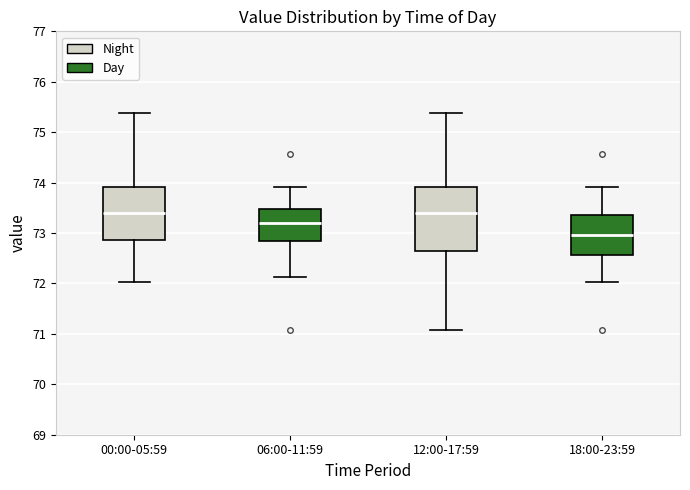

Reading left to right, transcribe this box plot: for each box, give where its median line is, the range the box spans, and where its two whiskers end, as read against the y-axis. The values are not printed on the chart, so give them approximately, as read against the axis.

00:00-05:59: median 73.4, box 72.9 to 73.9, whiskers 72.0 to 75.4
06:00-11:59: median 73.2, box 72.8 to 73.5, whiskers 72.1 to 73.9
12:00-17:59: median 73.4, box 72.7 to 73.9, whiskers 71.1 to 75.4
18:00-23:59: median 73.0, box 72.6 to 73.4, whiskers 72.0 to 73.9